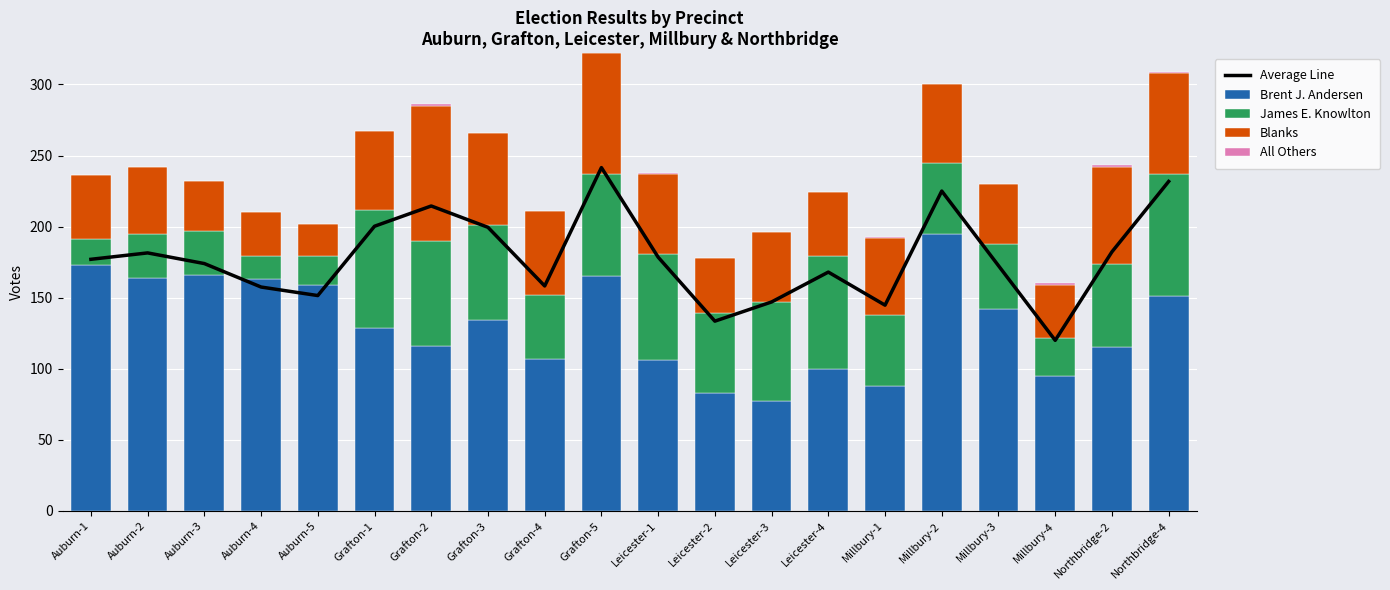

What is the difference between the All Others values at Grafton-4 and Northbridge-4?

1.0